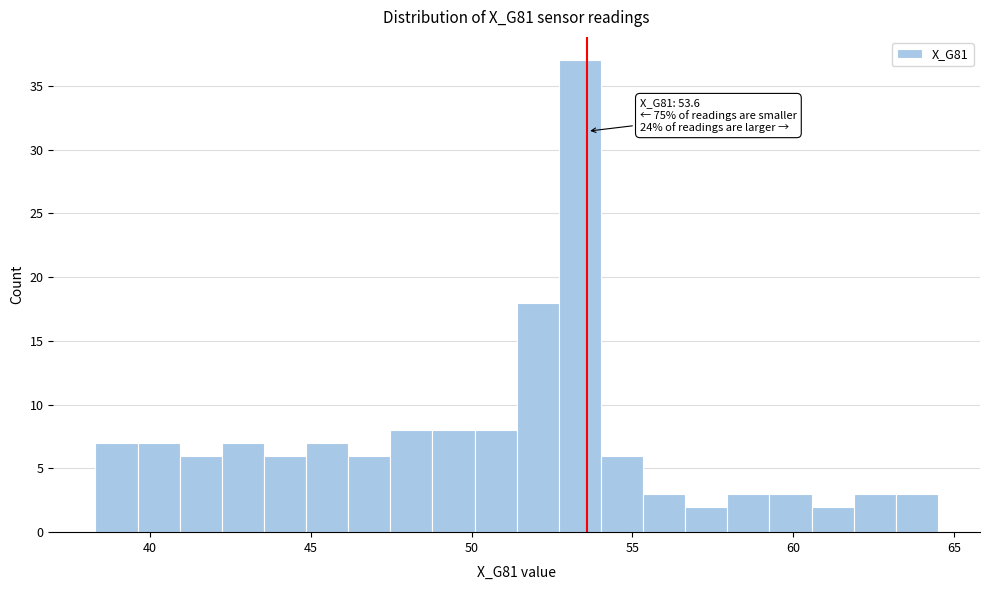

Around what value on the x-axis is the tallest bar? Give the approximate position of its centre, as read against the axis.

53.5